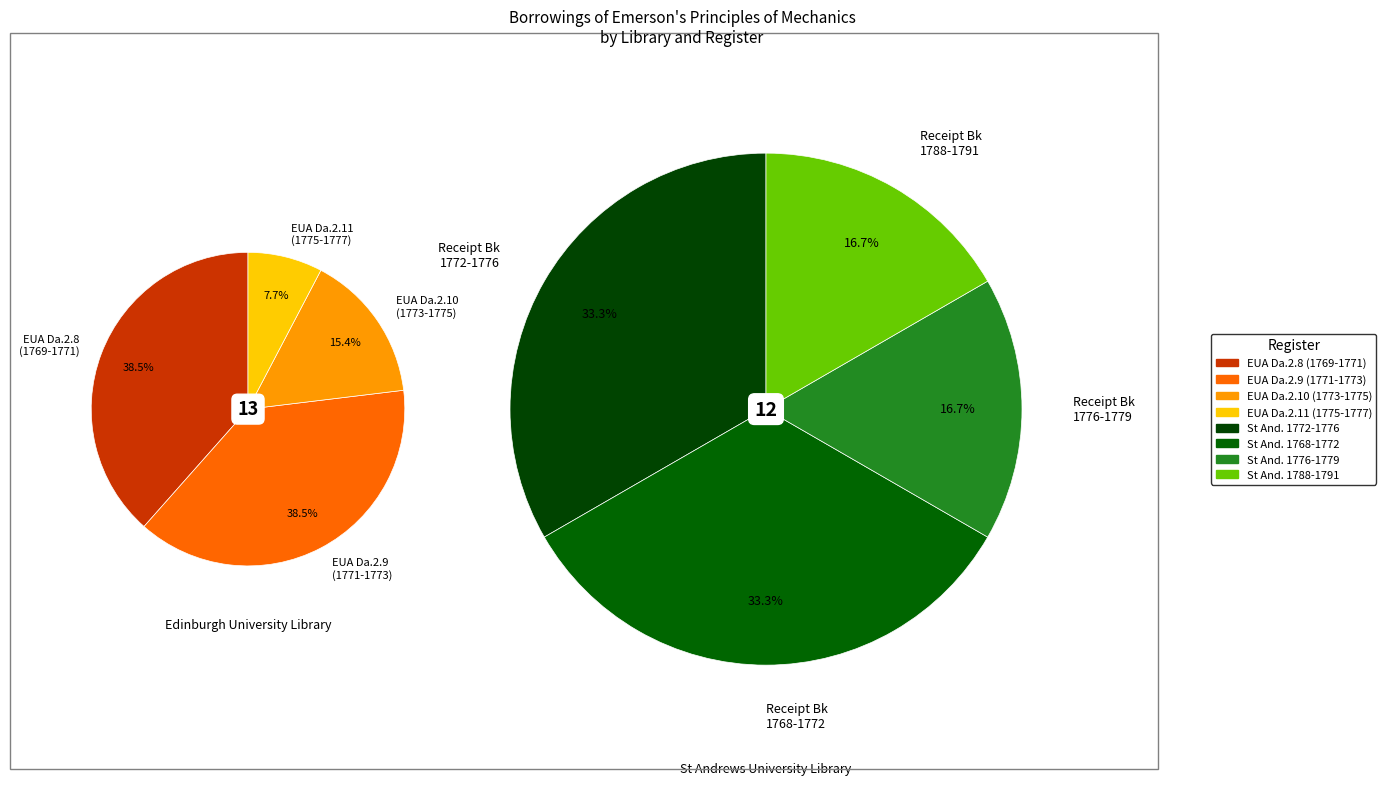

The Edinburgh University slice represents 52% of the pie. True or false?

True